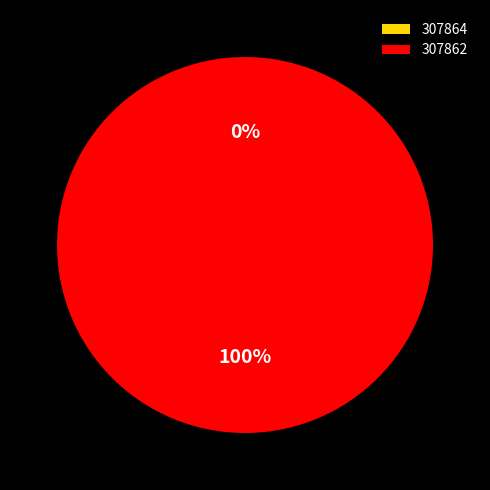

To the nearest percent, what portion does 307862 represent?

100%